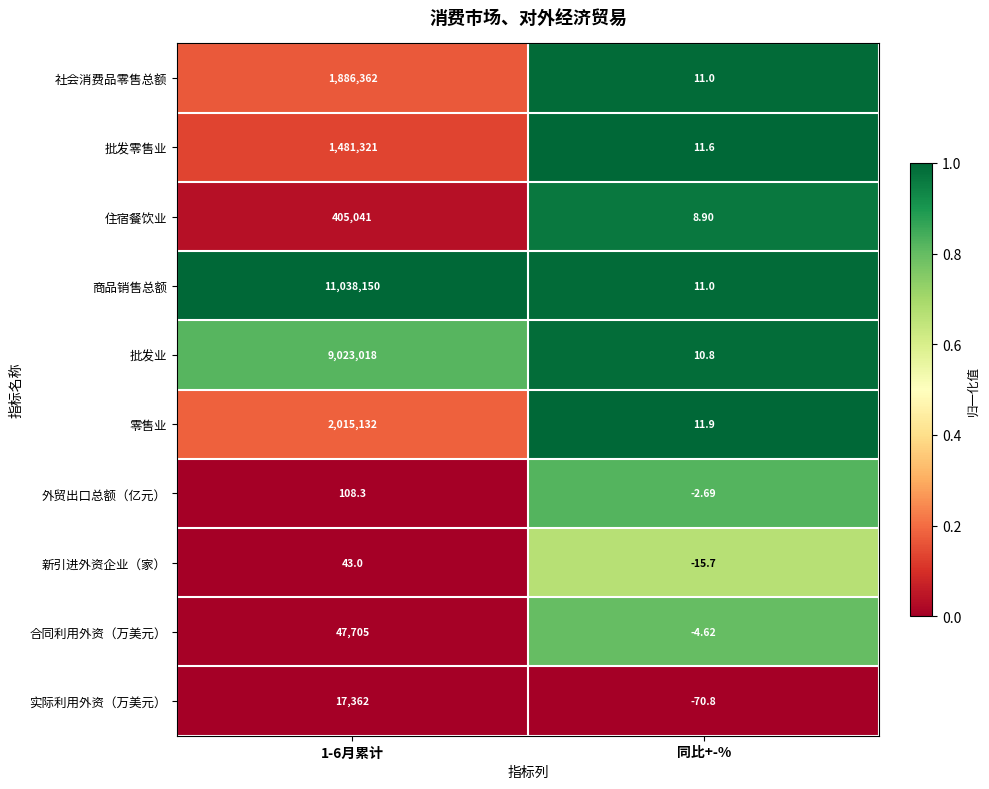

List the series in order of their peak value, highest first.

商品销售总额, 批发业, 零售业, 社会消费品零售总额, 批发零售业, 住宿餐饮业, 合同利用外资（万美元）, 实际利用外资（万美元）, 外贸出口总额（亿元）, 新引进外资企业（家）